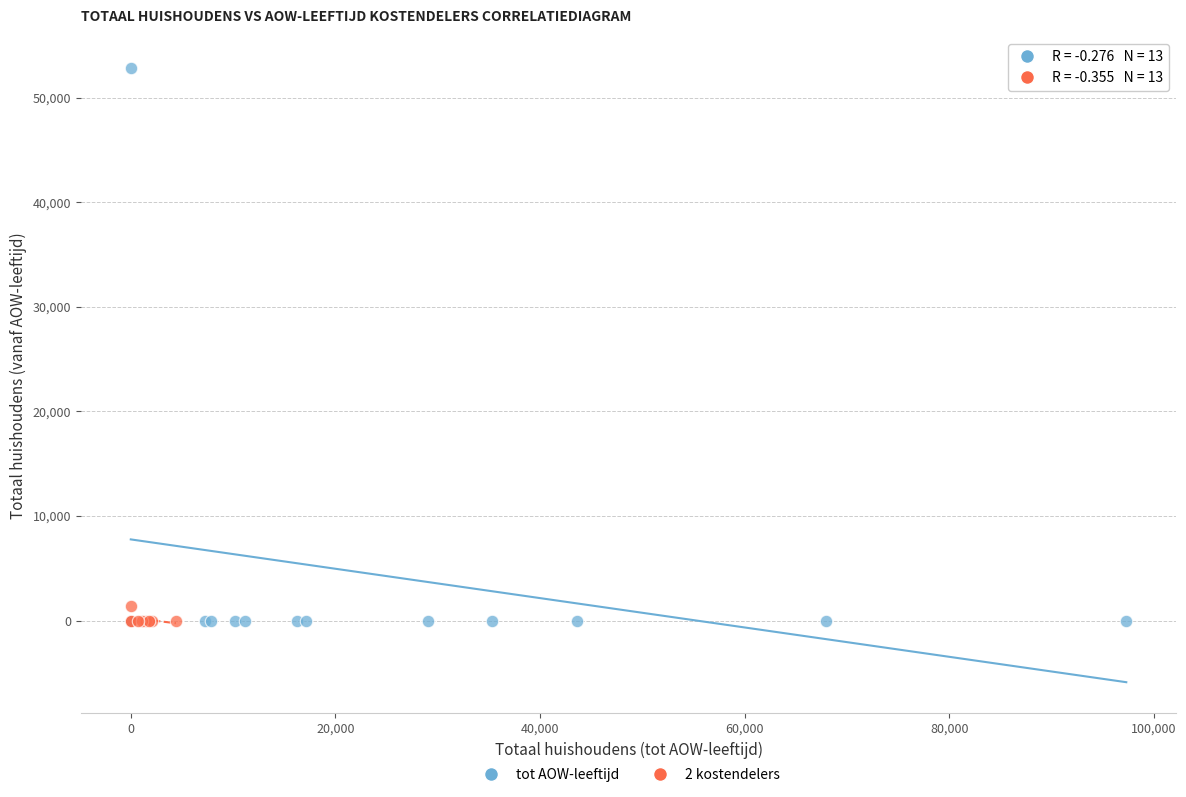

Which series contains the highest Y value?

tot AOW-leeftijd